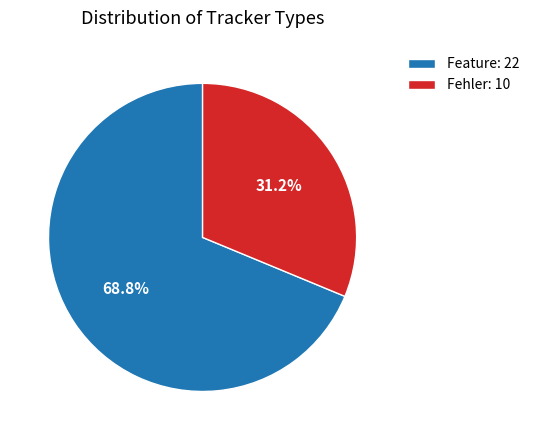

Is there a majority slice in this chart?

Yes